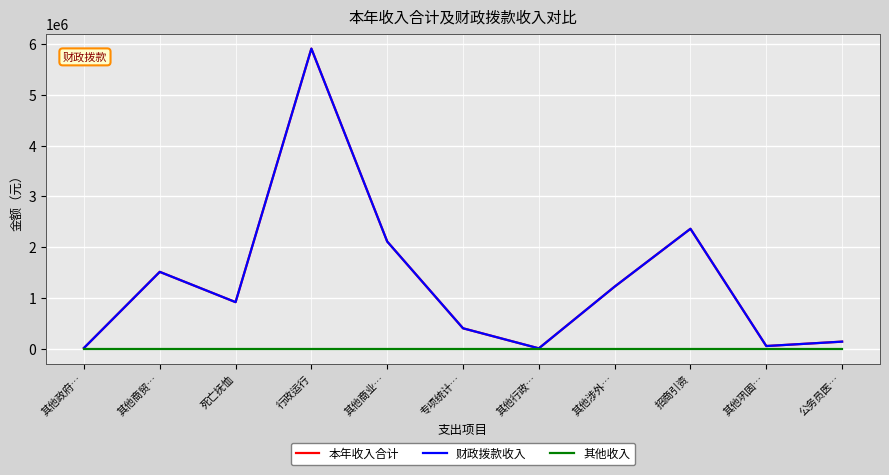

List the series in order of their peak value, highest first.

本年收入合计, 财政拨款收入, 其他收入